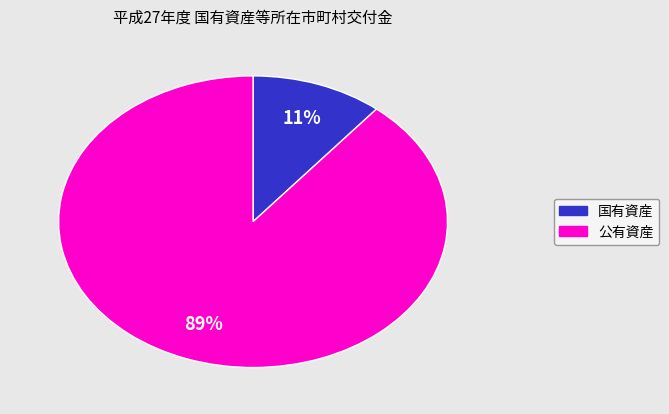

To the nearest percent, what is the difference between the largest and smallest slice percentages?

78%